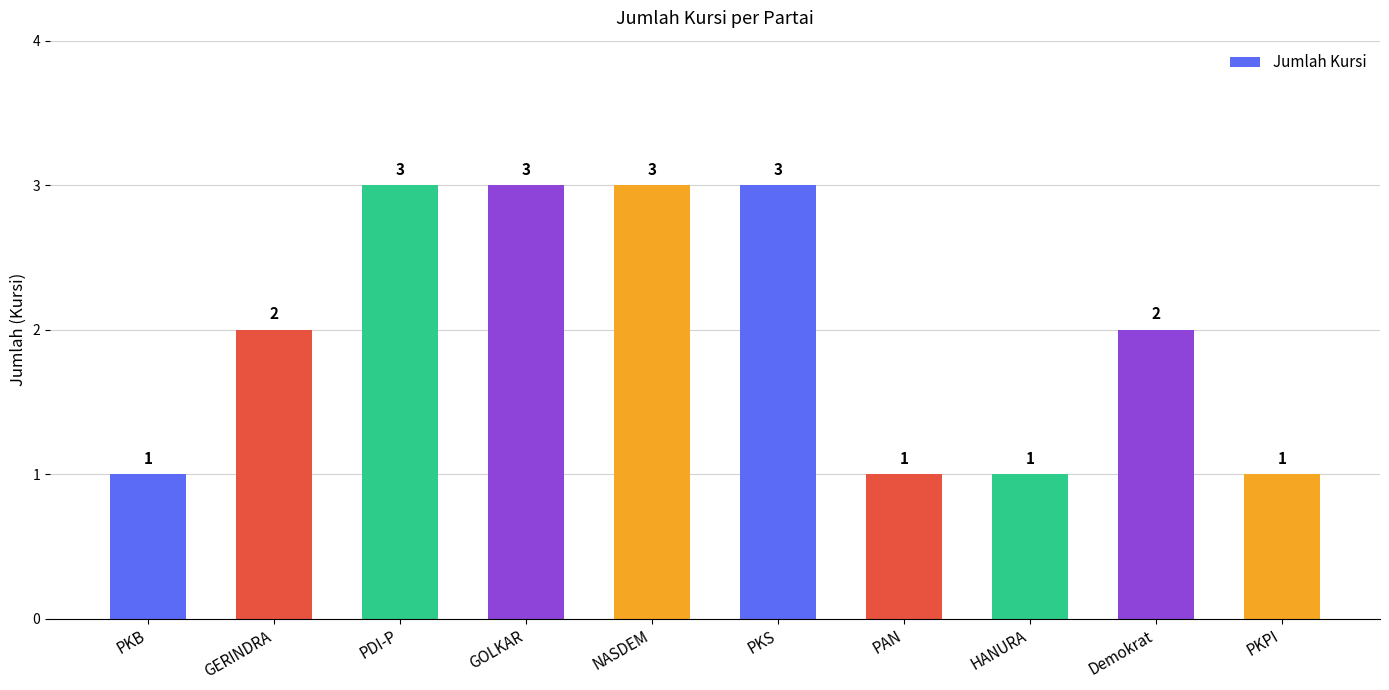

What is the label of the 4th bar from the left?

GOLKAR